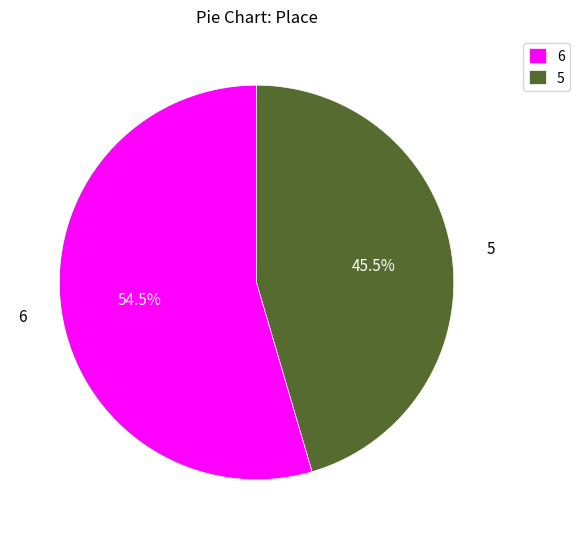

What is the largest slice in the pie chart?

6